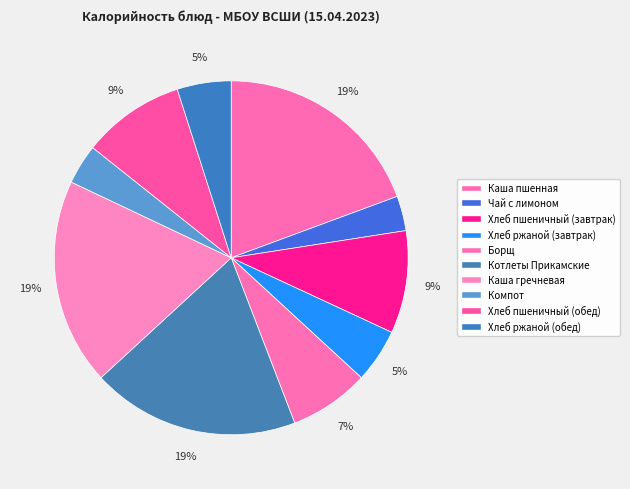

What is the change in value from Борщ to Компот?

-46.0